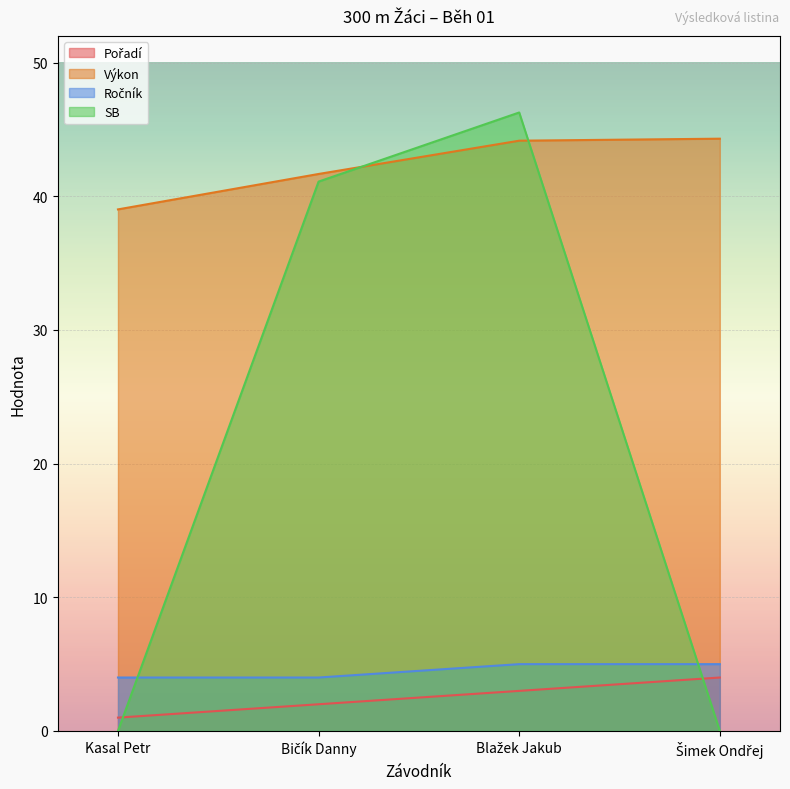

At how many categories does at least one series exceed 15?

4